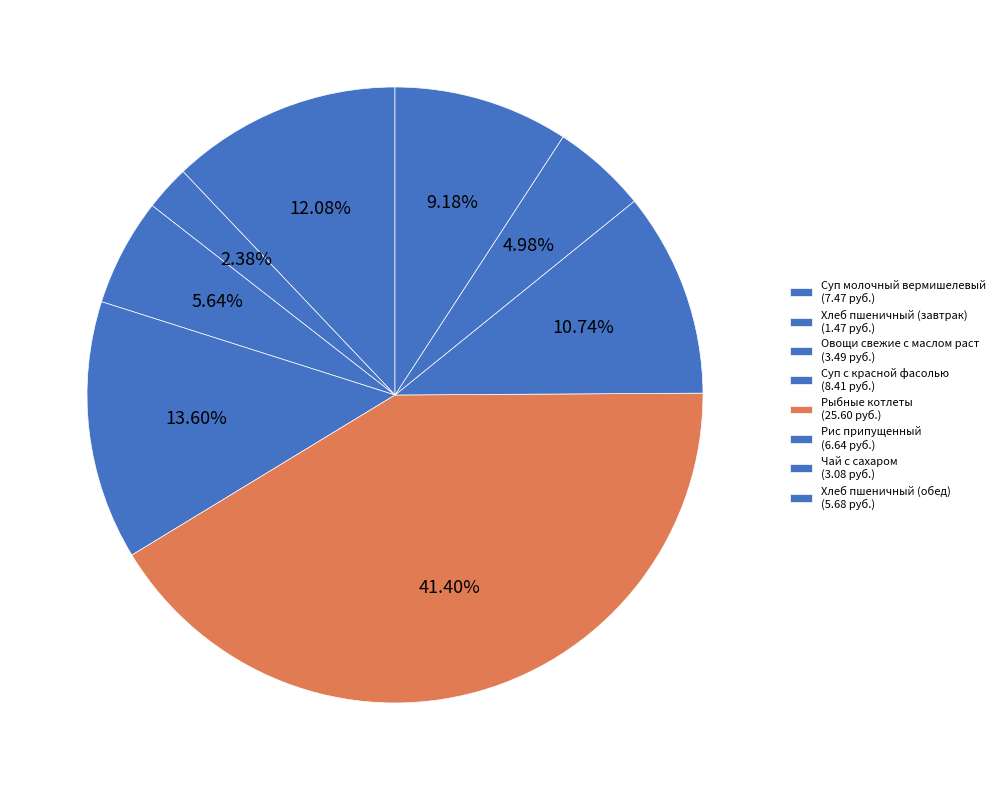

Which slice is the largest?

Рыбные котлеты